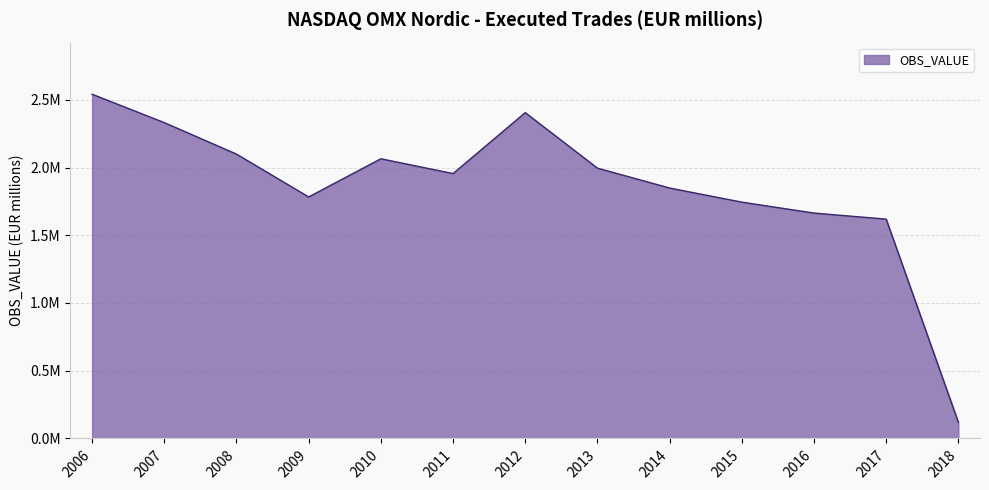

Is it true that the value at 2018 is 174784.2?

False